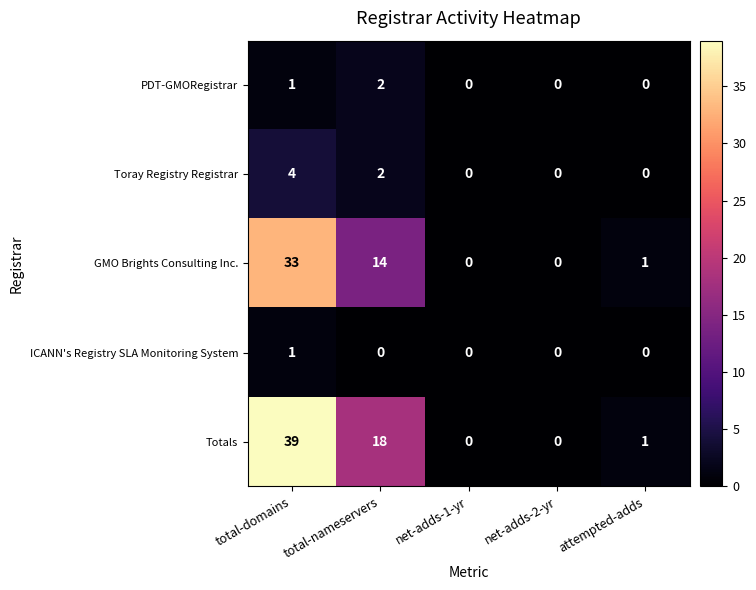

What is the spread (max minus min) of values at attempted-adds?

1